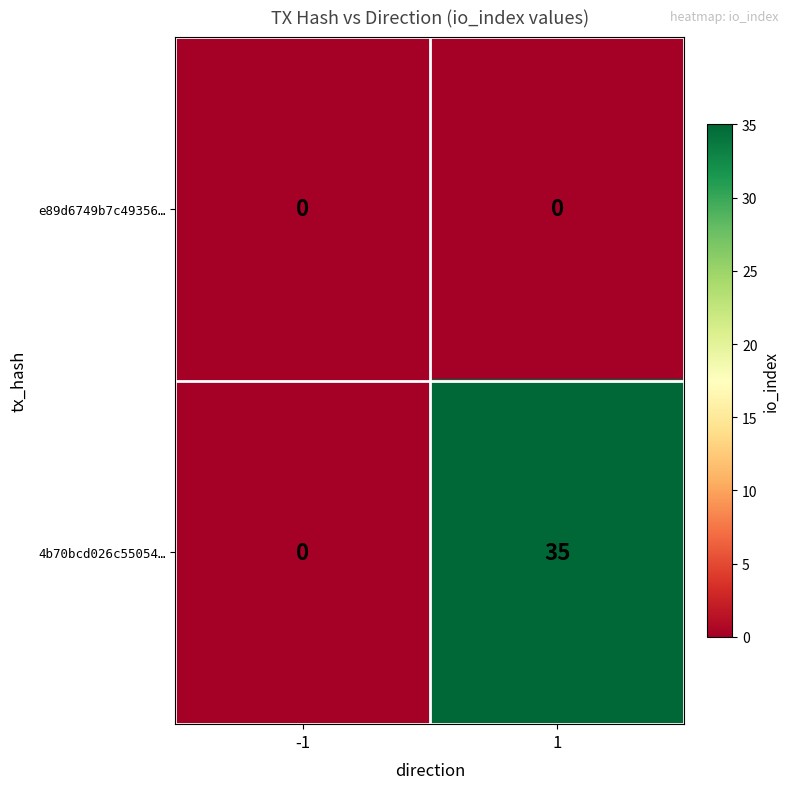

List the series in order of their overall mean, lowest first.

e89d6749b7c49356…, 4b70bcd026c55054…